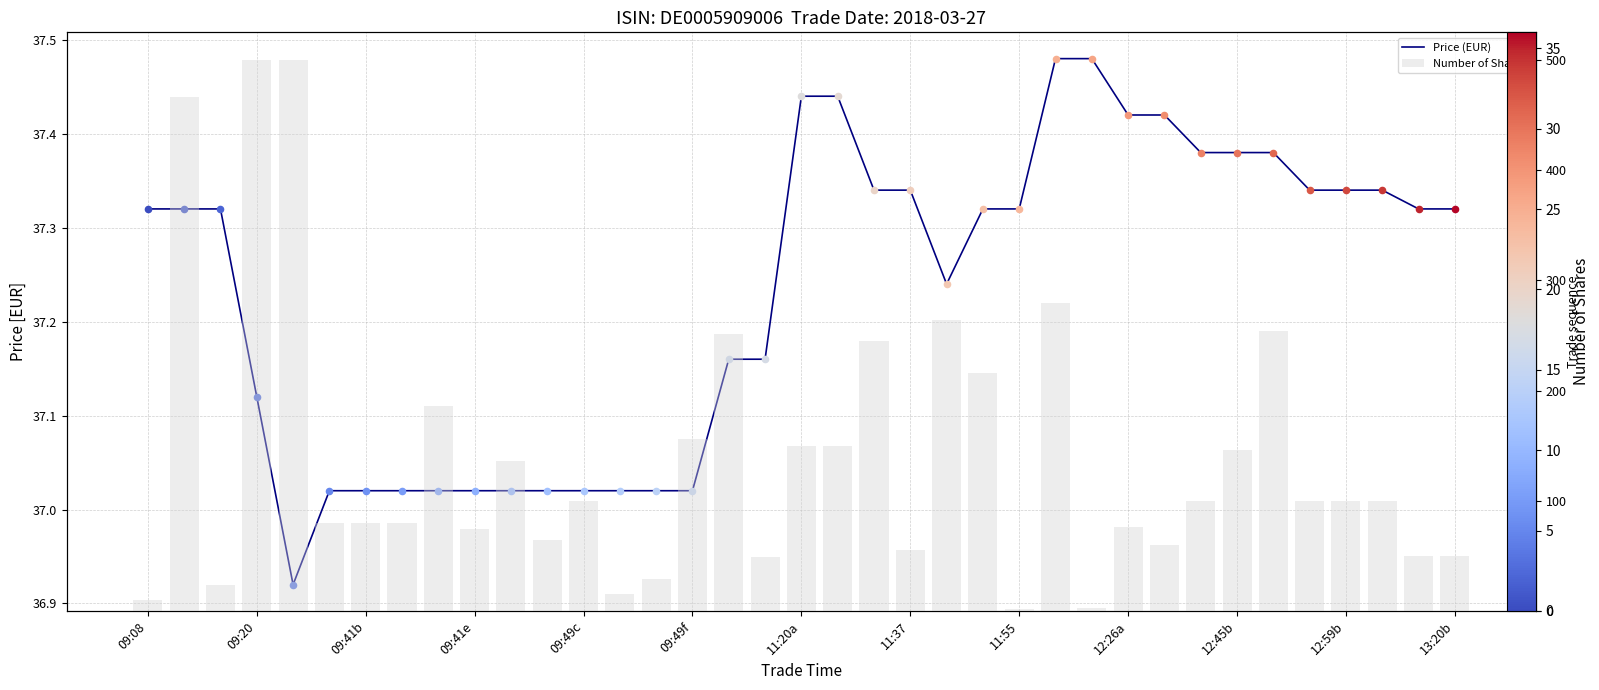

Which series has the largest total across all categories?

Number of Shares